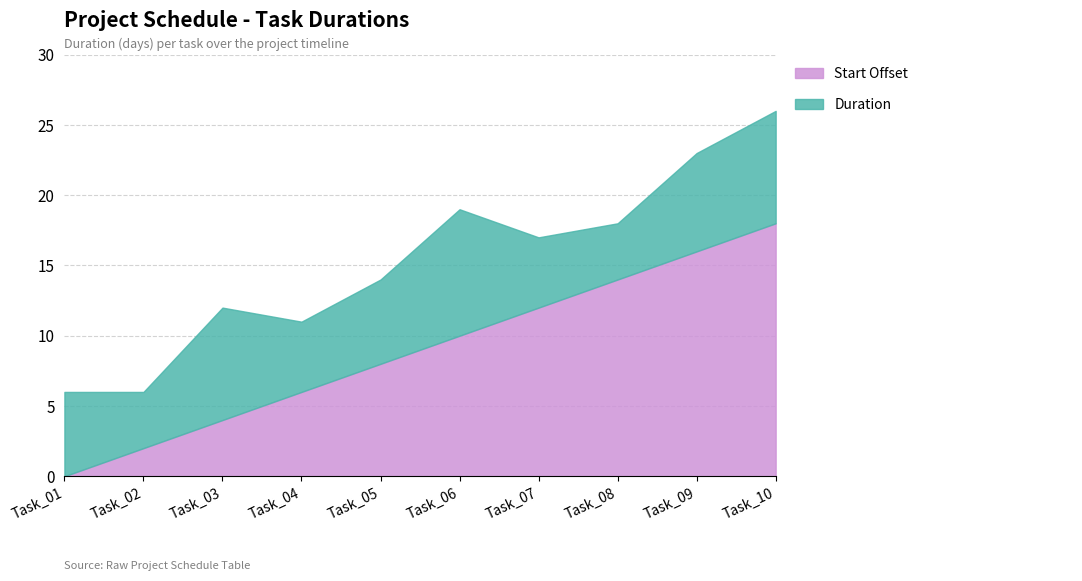

How many data points in Start Offset are less than 10?

5